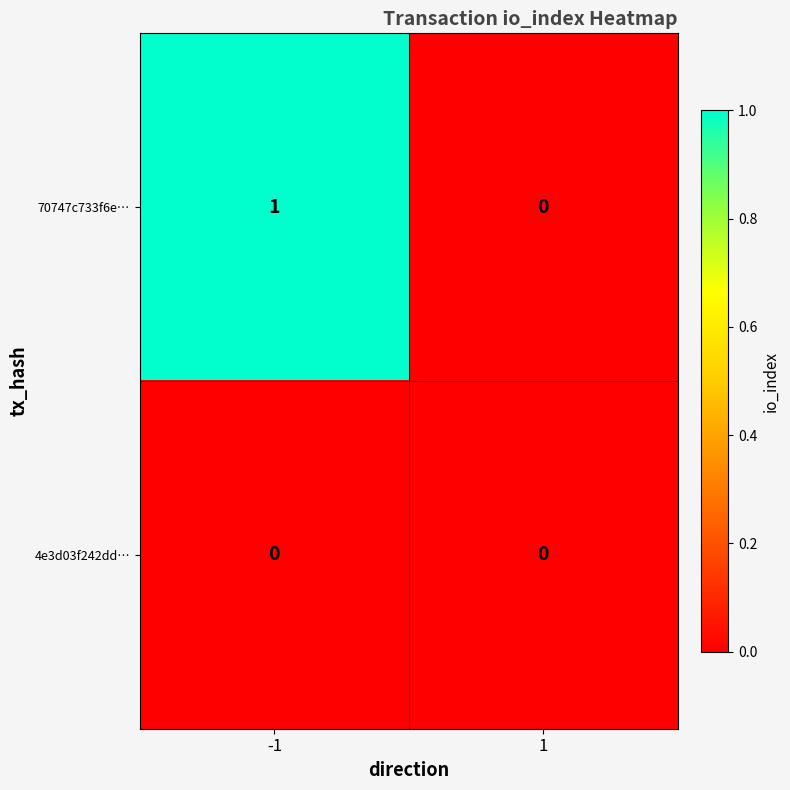

Reading left to right, what are all the values shown in this chart?

70747c733f6e…: 1	0
4e3d03f242dd…: 0	0